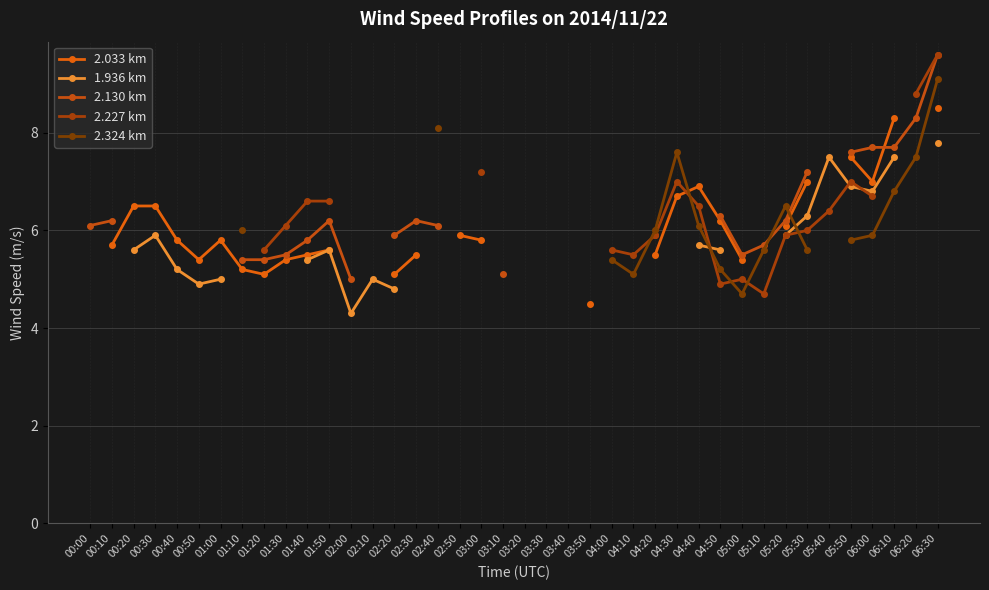

Count the number of categories in the chart.

40